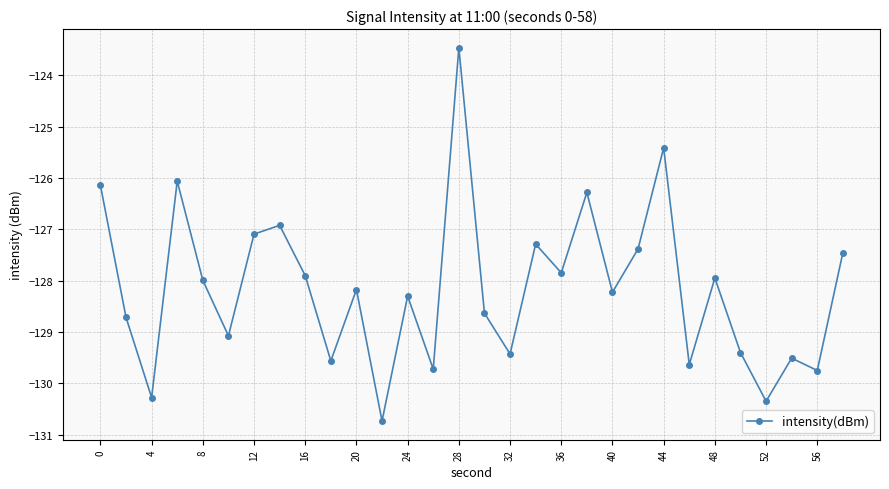

Reading right to left, what are all the values shown in this chart?

-127.5	-129.7	-129.5	-130.3	-129.4	-127.9	-129.6	-125.4	-127.4	-128.2	-126.3	-127.8	-127.3	-129.4	-128.6	-123.5	-129.7	-128.3	-130.7	-128.2	-129.6	-127.9	-126.9	-127.1	-129.1	-128.0	-126.1	-130.3	-128.7	-126.1